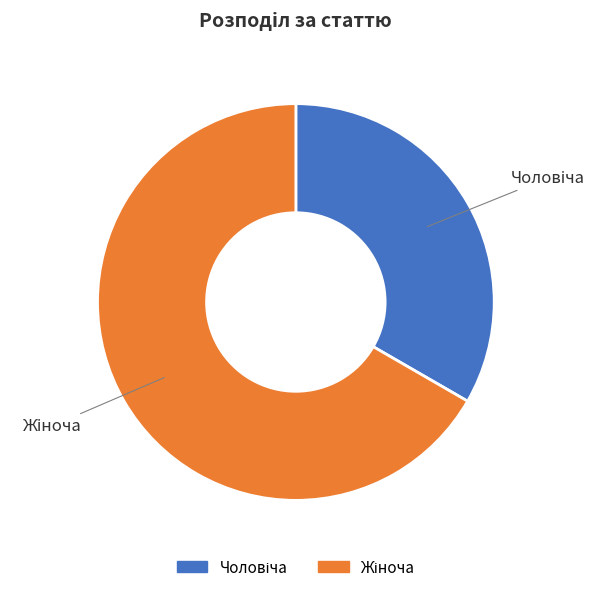

Is there any slice that represents more than half of the pie?

Yes